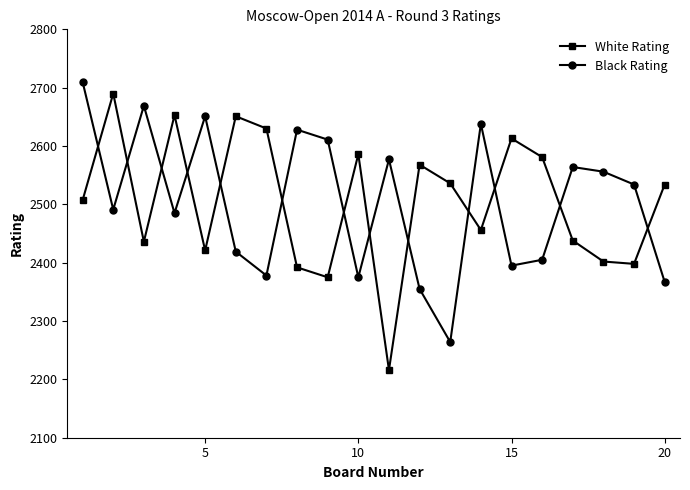

What is the difference between the maximum and minimum values in the Black Rating series?

446